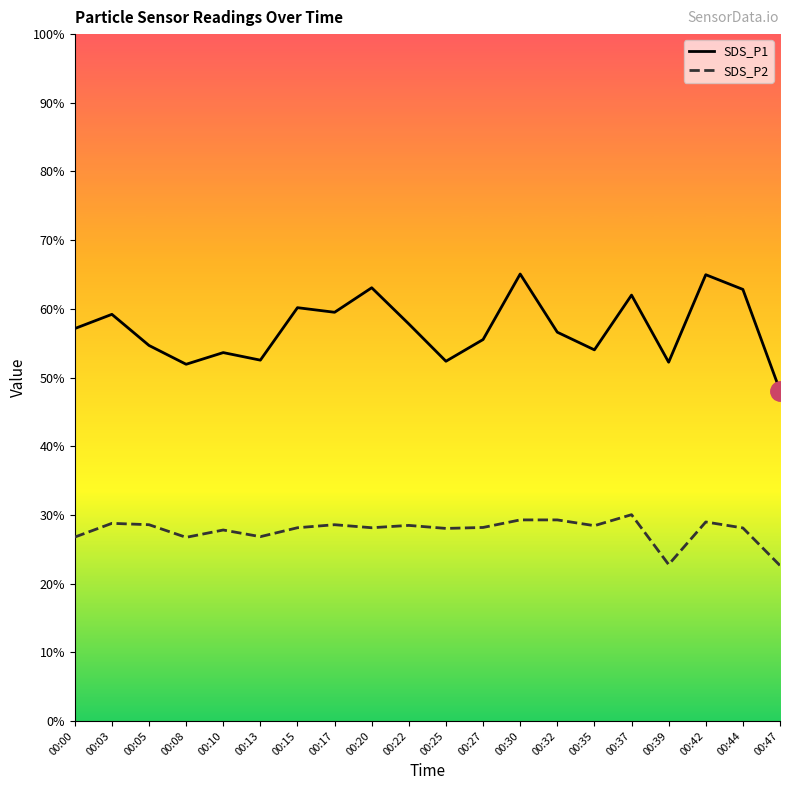

At how many categories does at least one series exceed 28?

20